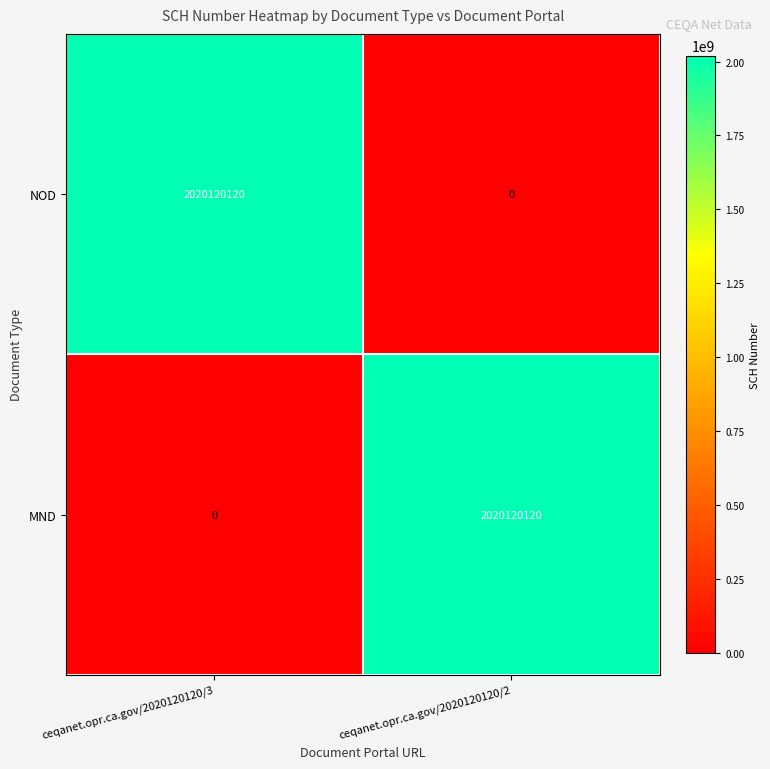

What is the total value across all series at ceqanet.opr.ca.gov/2020120120/3?

2020120120